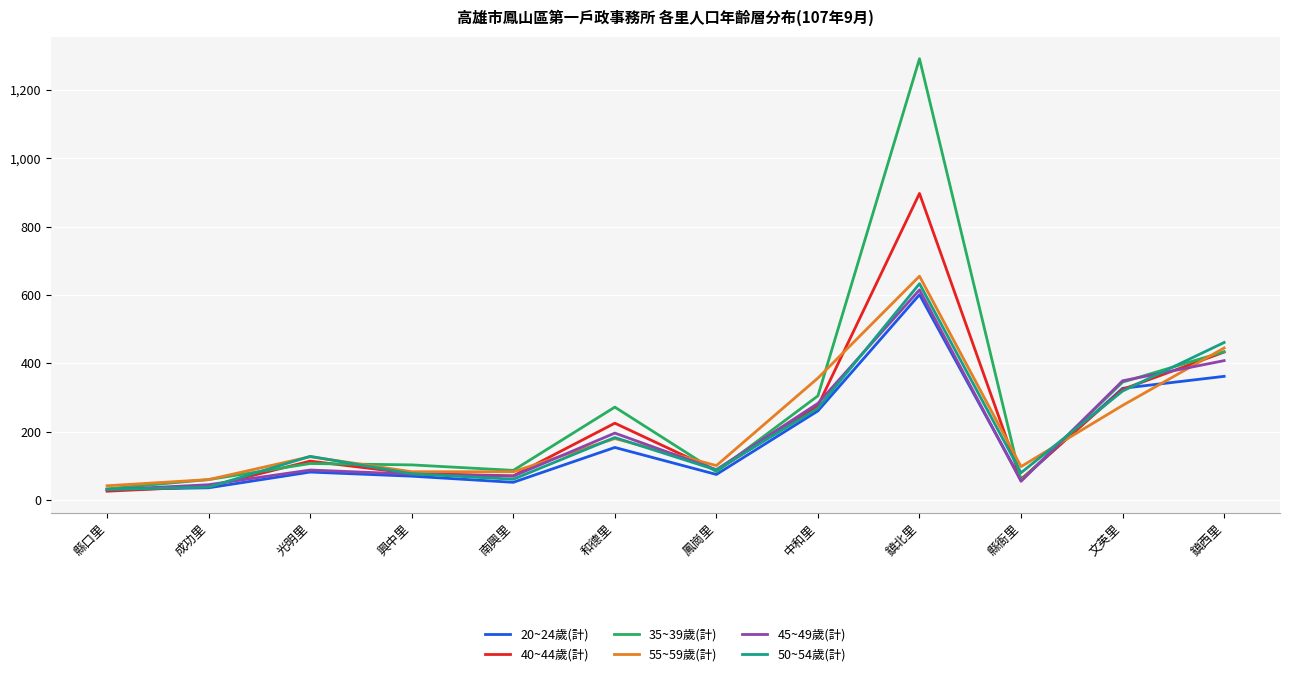

What is the sum of the 55~59歲(計) values at 中和里 and 鎮北里?

1012